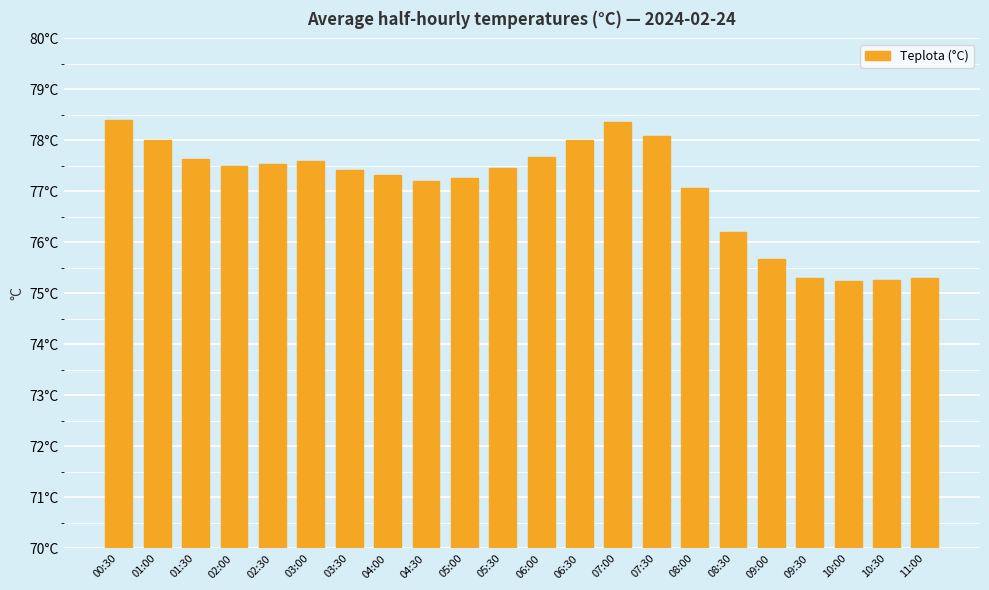

The value at 01:30 is 114.7. True or false?

False